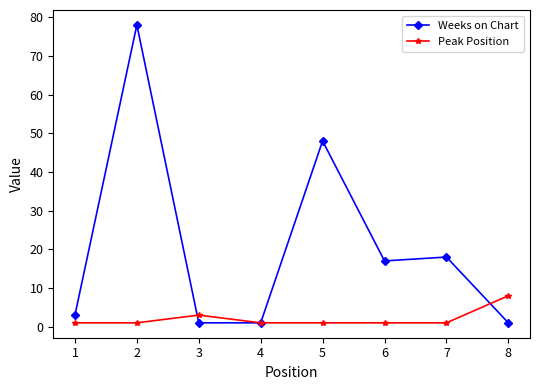

Count the number of categories in the chart.

8